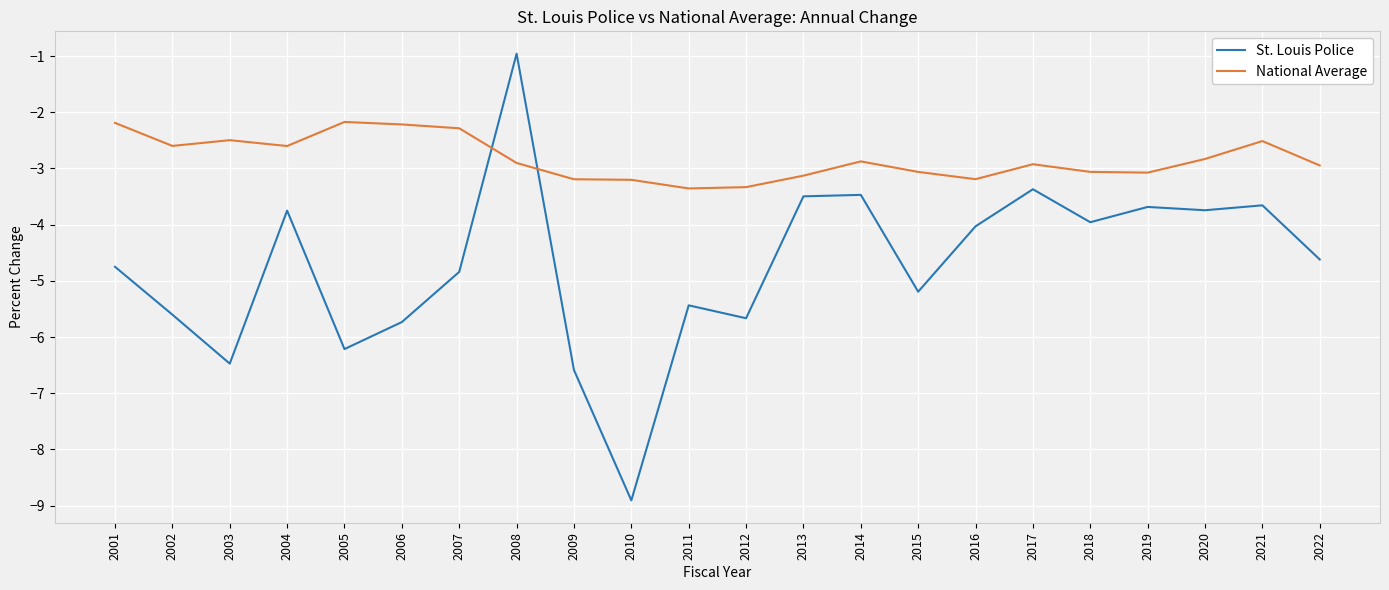

In St. Louis Police, how many points are lower than both neighbors (excluding endpoints)?

7